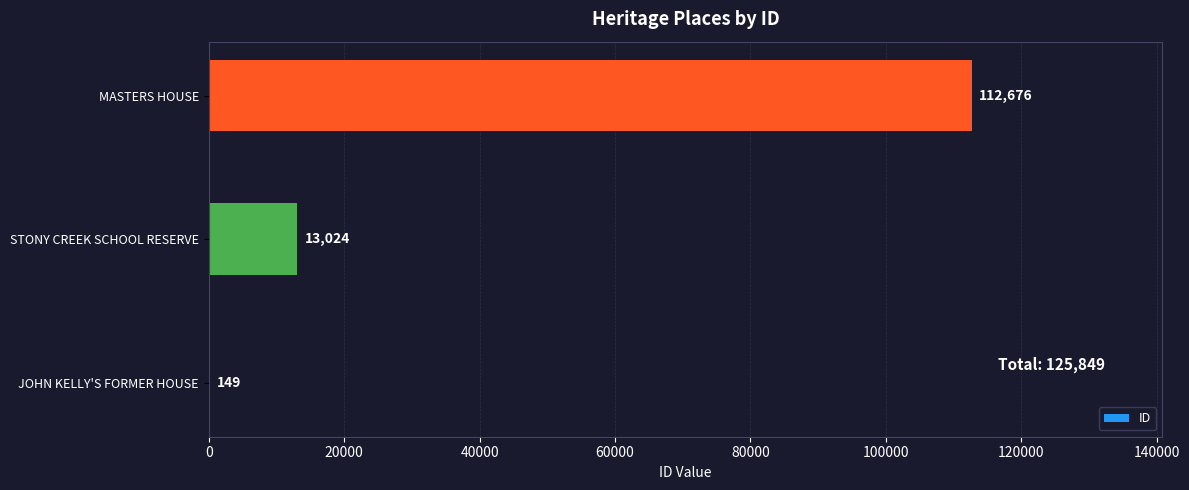

Approximately how many times larger is the value at MASTERS HOUSE compared to JOHN KELLY'S FORMER HOUSE?

756.2